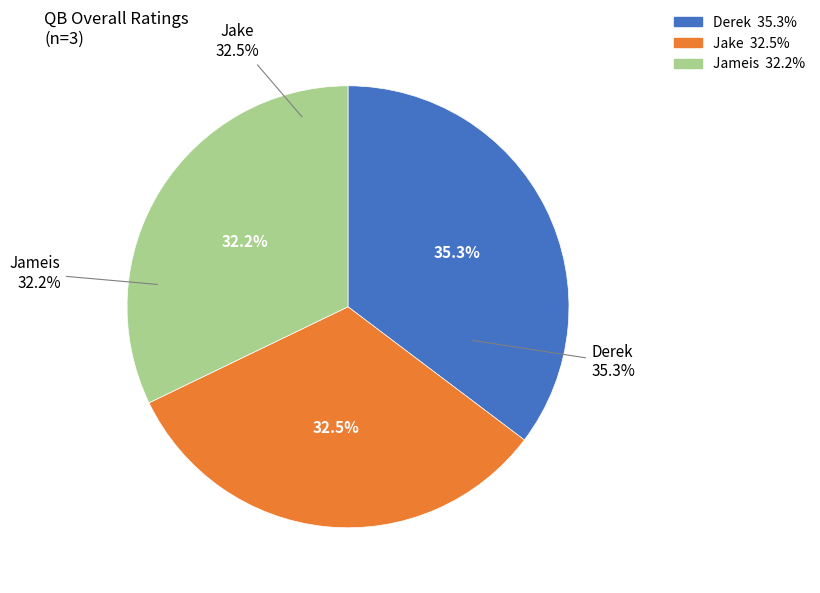

To the nearest percent, what is the average slice percentage?

33%